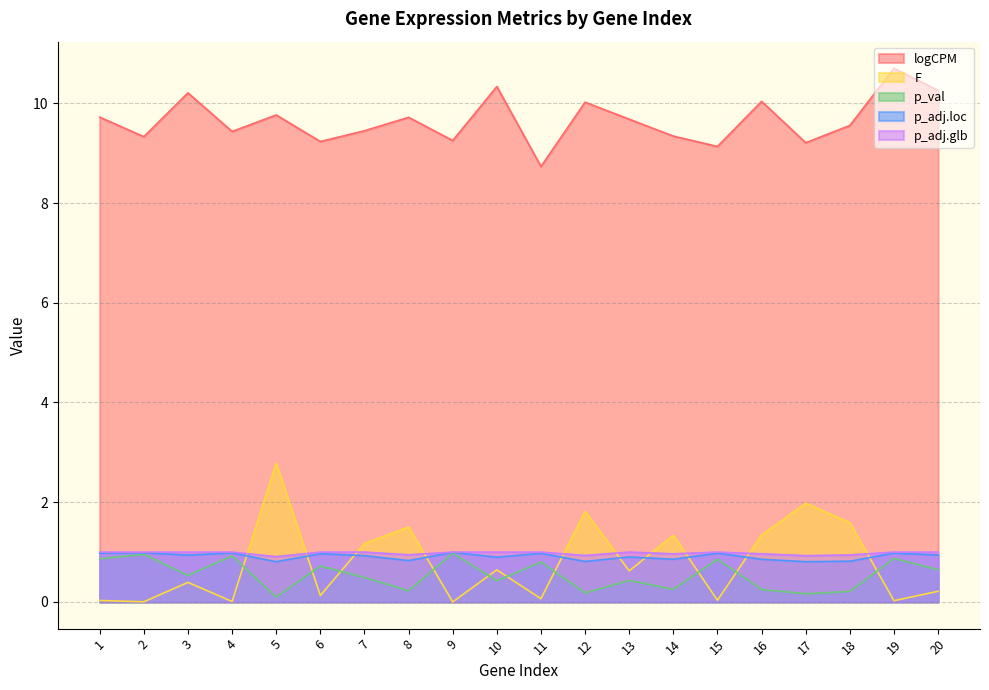

What is the total value across all series at 1?

12.6